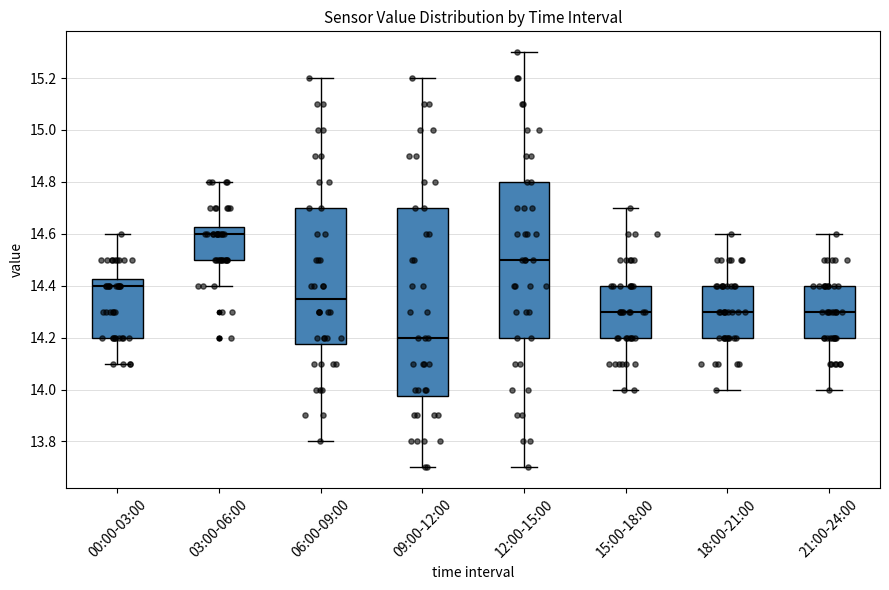

Comparing the boxes themselves (not the whiskers), which one is the tallest?

09:00-12:00